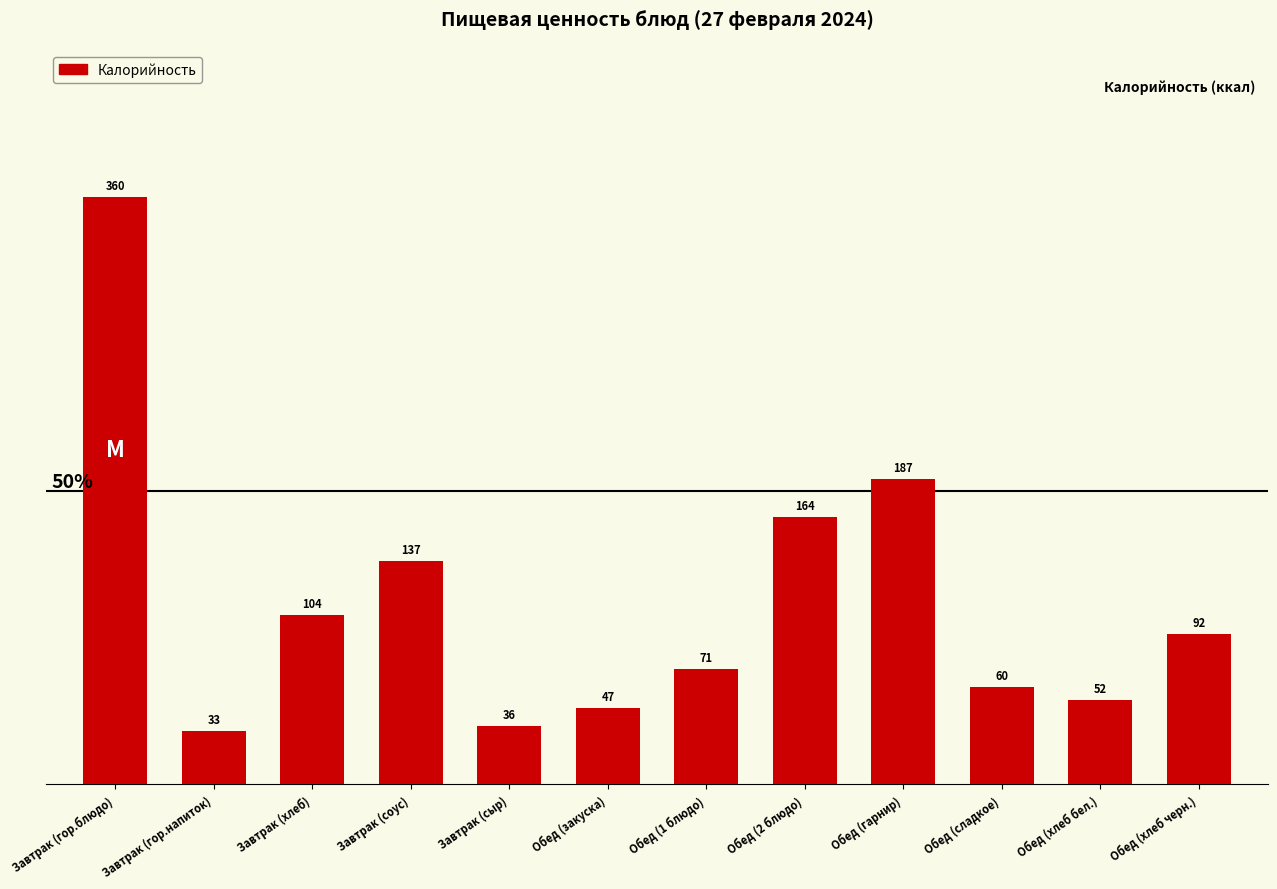

What is the average value?

112